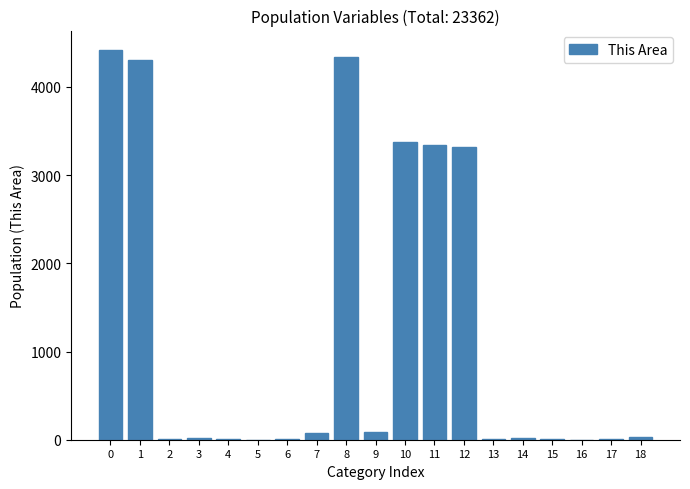

What is the sum of all values?

23362